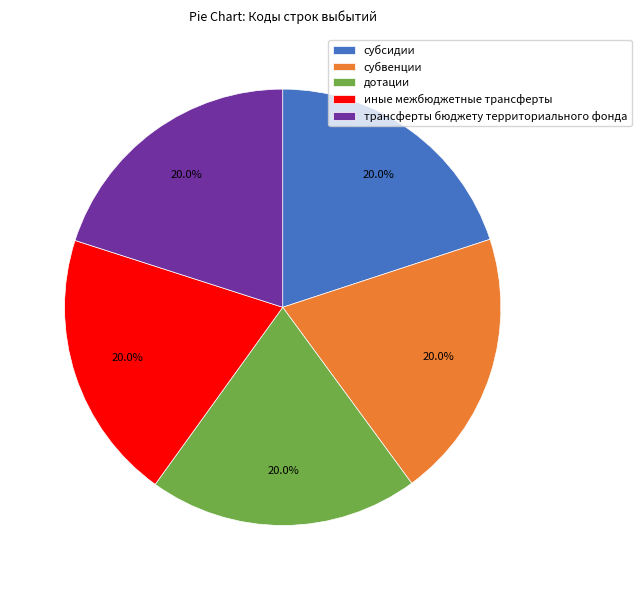

What is the ratio of the value at субсидии to the value at субвенции?

1.0